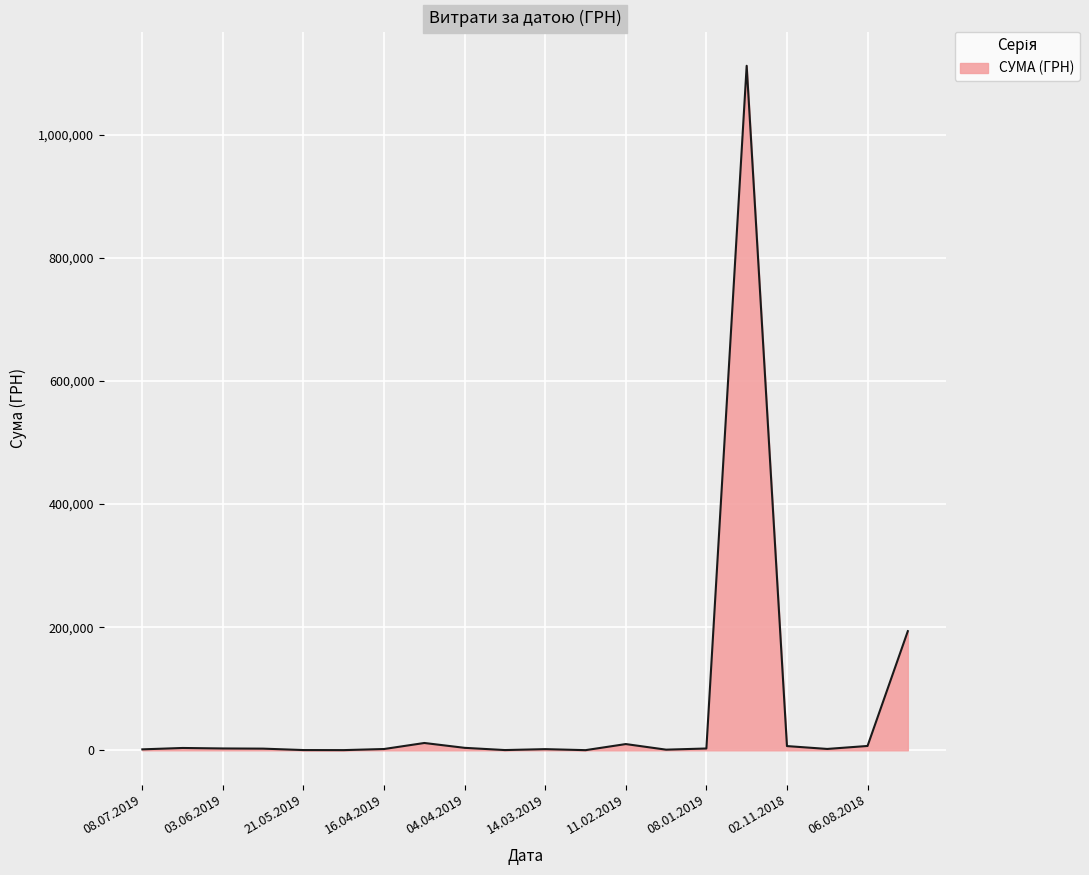

What is the greatest value displayed?

1111802.8